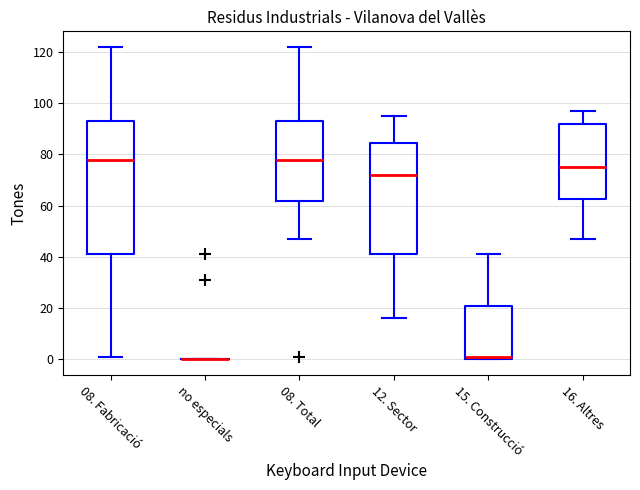

Which box is the tallest, from its lower edge to its upper edge?

08. Fabricació